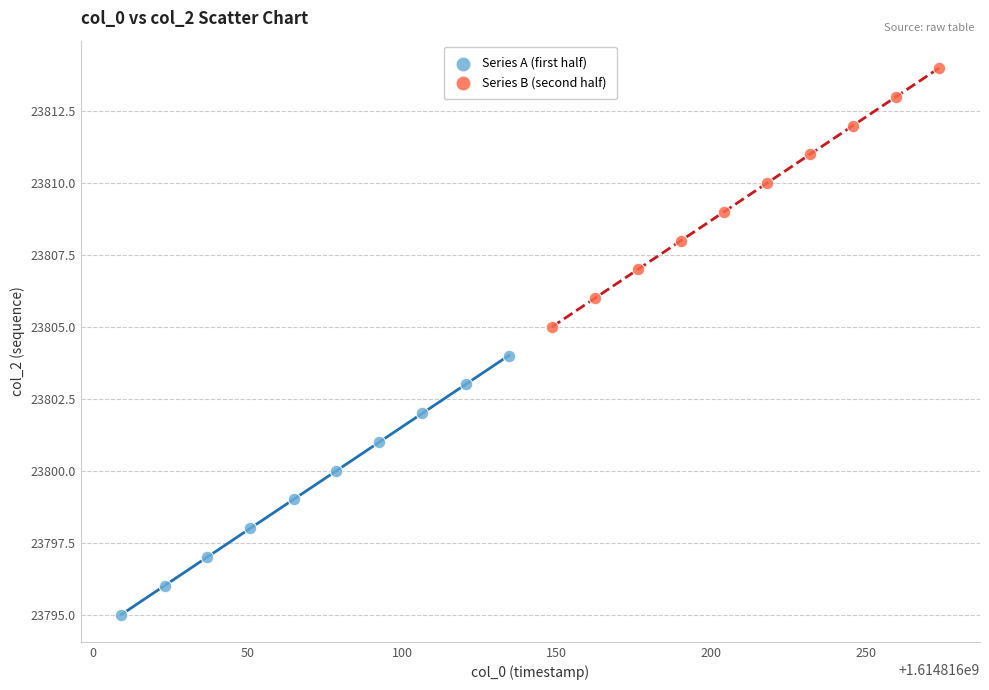

Which series contains the highest Y value?

Series B (second half)